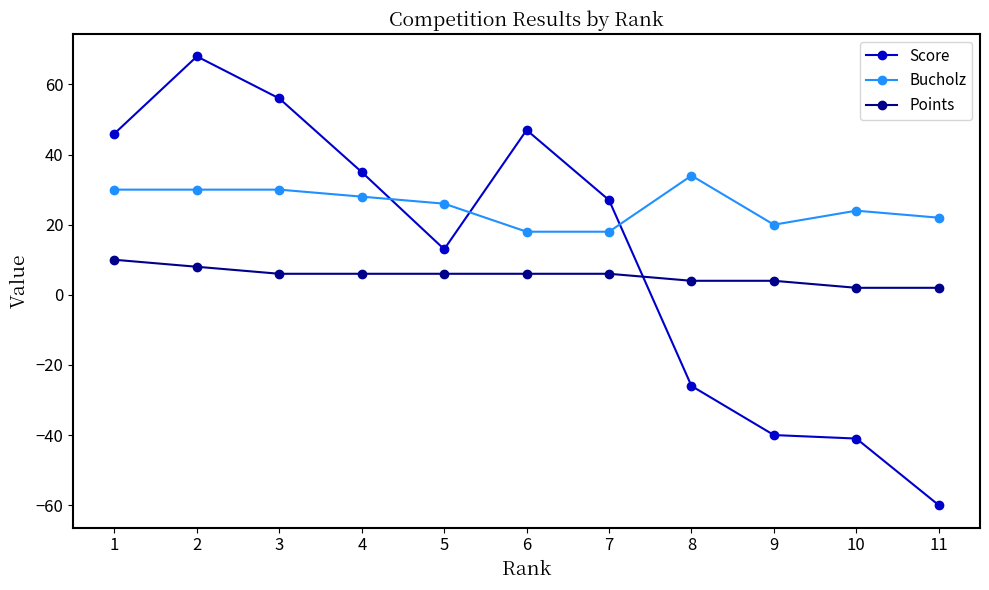

Which series has the widest spread of values?

Score